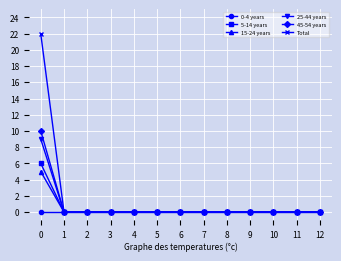

What is the maximum value shown in the chart?

22